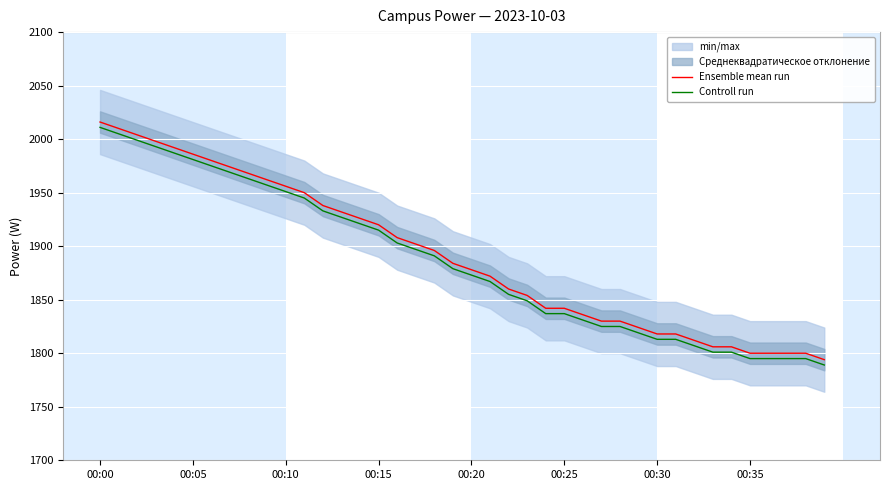

At which label does Controll run first exceed 1879?

00:00